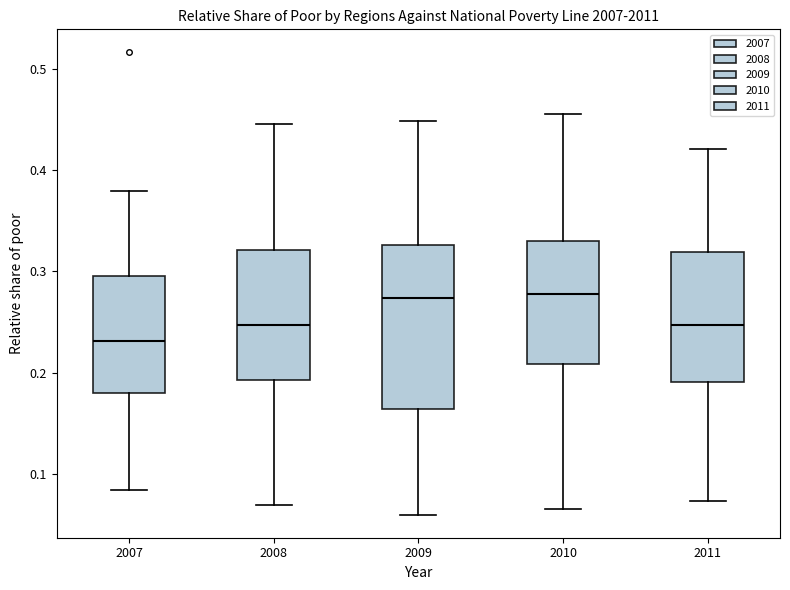

Reading left to right, read every box against the y-axis: the position of its median line, the range the box covers, and the ends of its whiskers. The values are not printed on the chart, so give them approximately, as read against the axis.

2007: median 0.23, box 0.18 to 0.30, whiskers 0.08 to 0.38
2008: median 0.25, box 0.19 to 0.32, whiskers 0.07 to 0.45
2009: median 0.27, box 0.16 to 0.33, whiskers 0.06 to 0.45
2010: median 0.28, box 0.21 to 0.33, whiskers 0.07 to 0.46
2011: median 0.25, box 0.19 to 0.32, whiskers 0.07 to 0.42